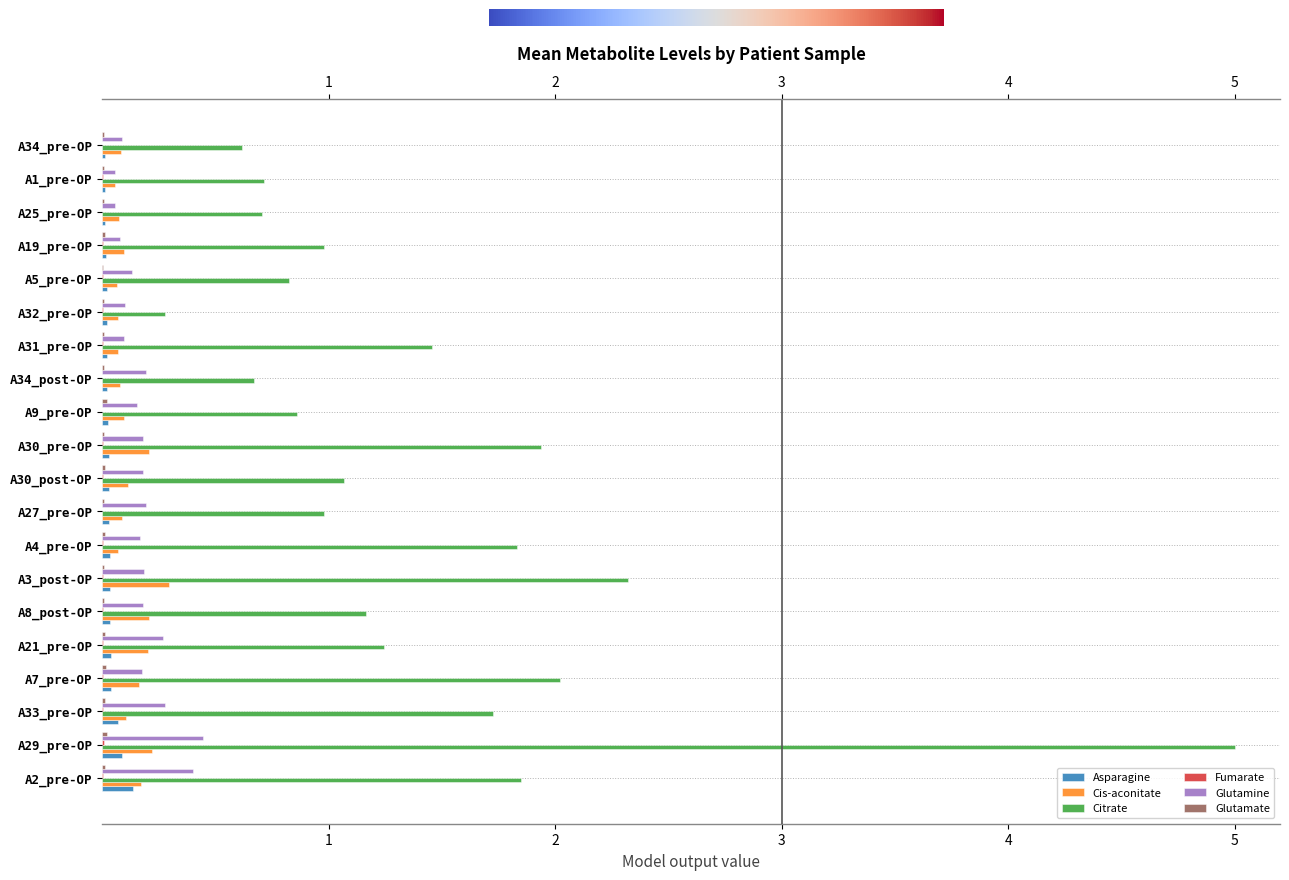

Is it true that Fumarate equals 0.0 at A8_post-OP?

True